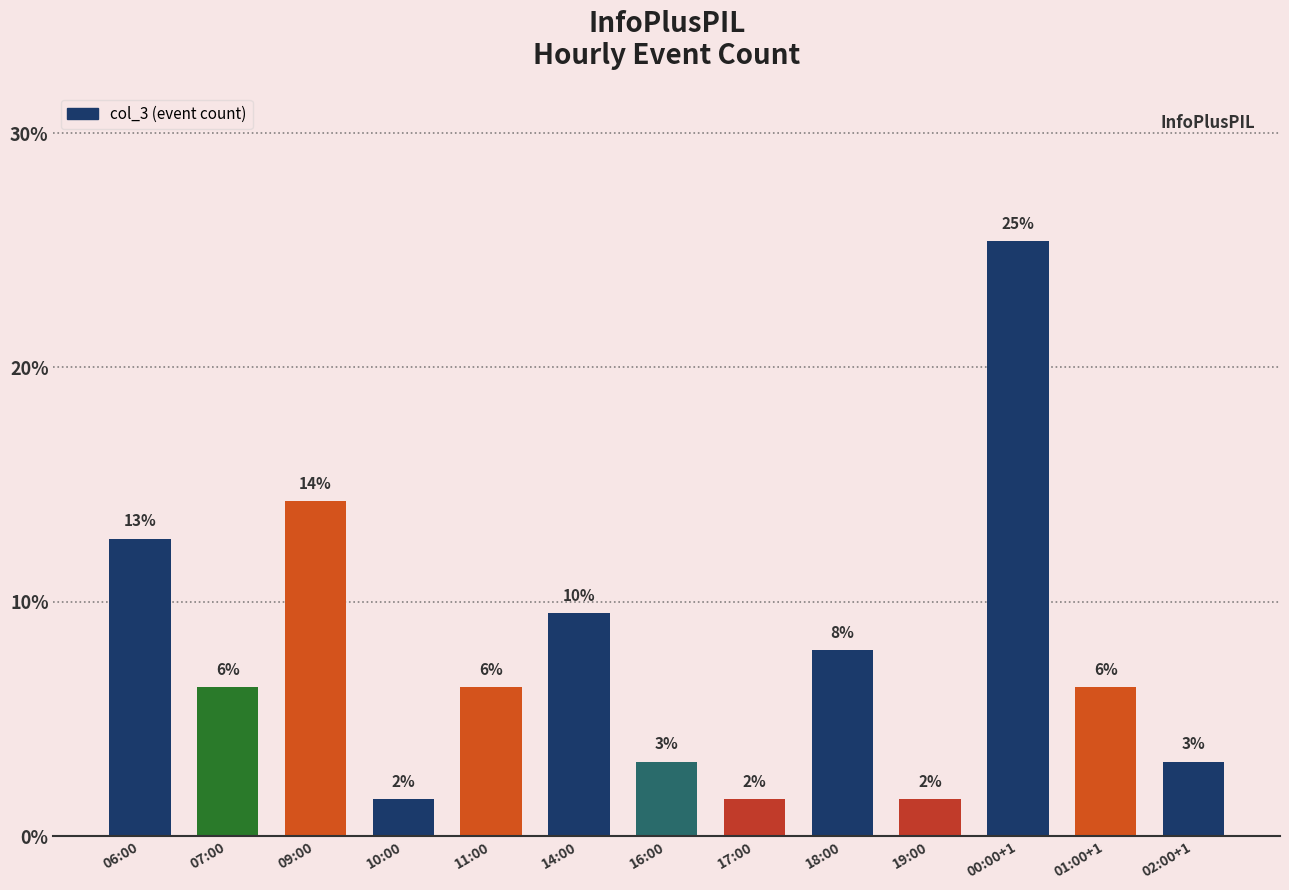

How many bars are there in total?

13